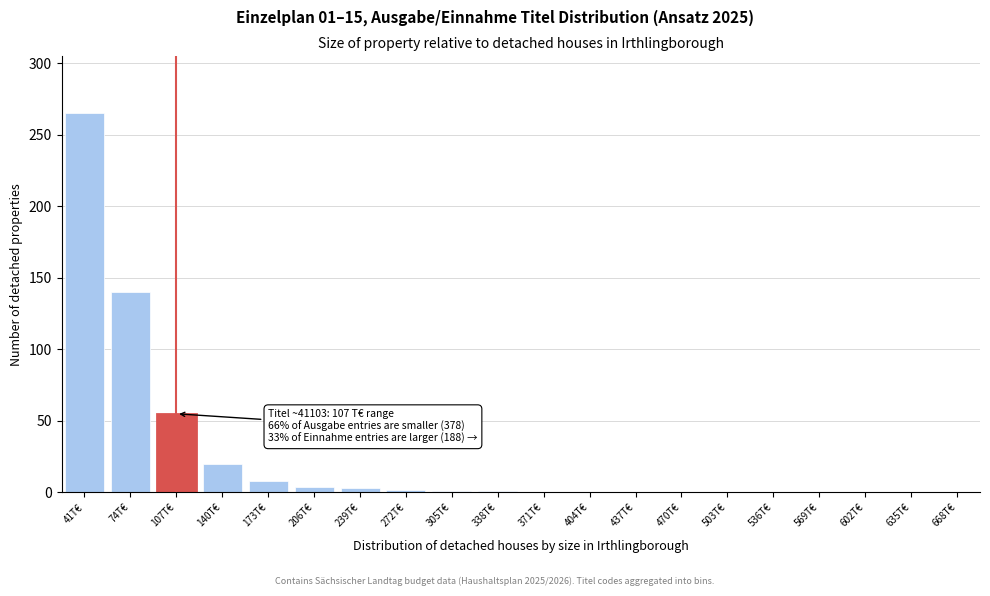

What is the change in value from 140T€ to 503T€?

-20